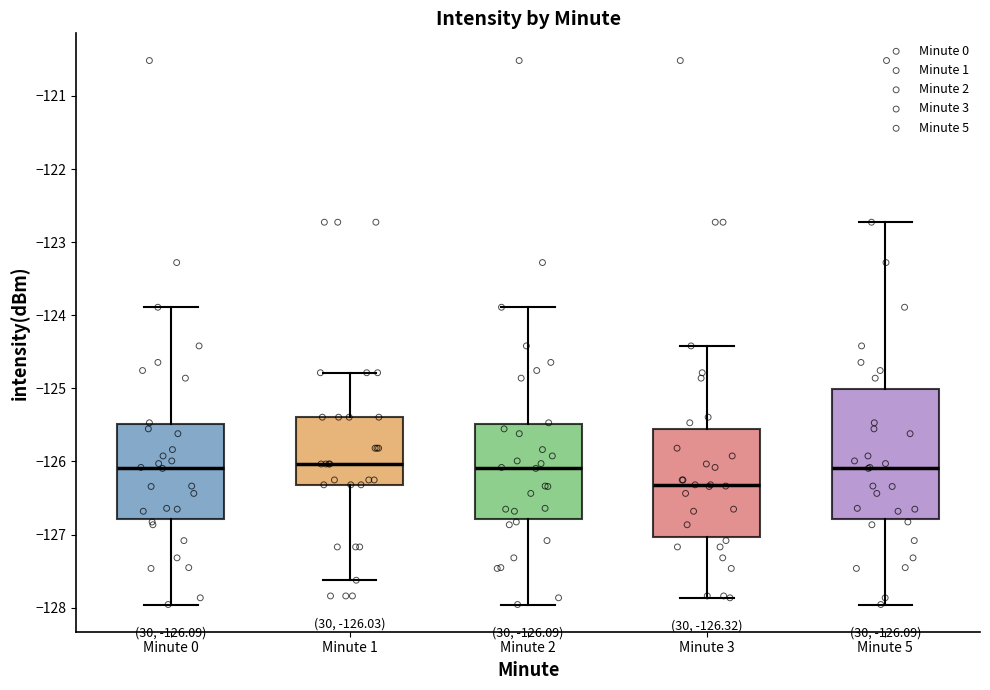

Which box's median line is the lowest?

Minute 3